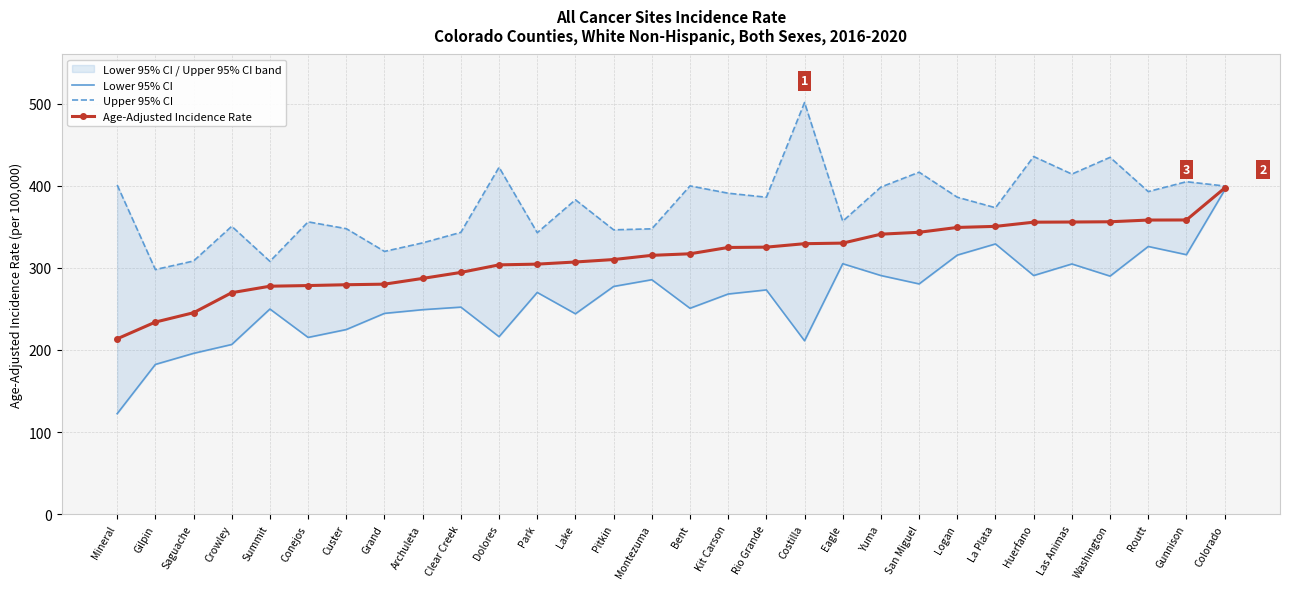

Rank the categories by Age-Adjusted Incidence Rate value from highest to lowest.

Colorado, Gunnison, Routt, Washington, Las Animas, Huerfano, La Plata, Logan, San Miguel, Yuma, Eagle, Costilla, Rio Grande, Kit Carson, Bent, Montezuma, Pitkin, Lake, Park, Dolores, Clear Creek, Archuleta, Grand, Custer, Conejos, Summit, Crowley, Saguache, Gilpin, Mineral